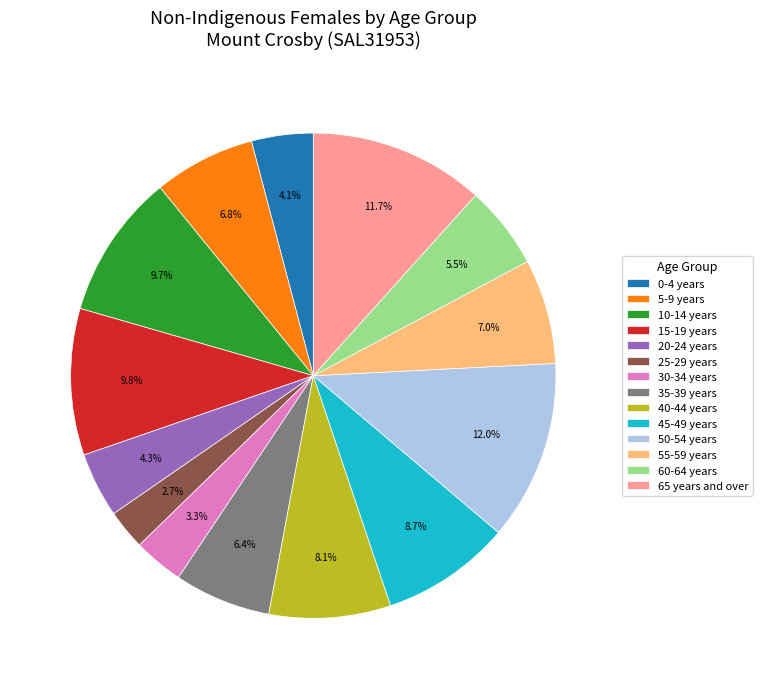

Does 25-29 years represent more than half of the total?

No